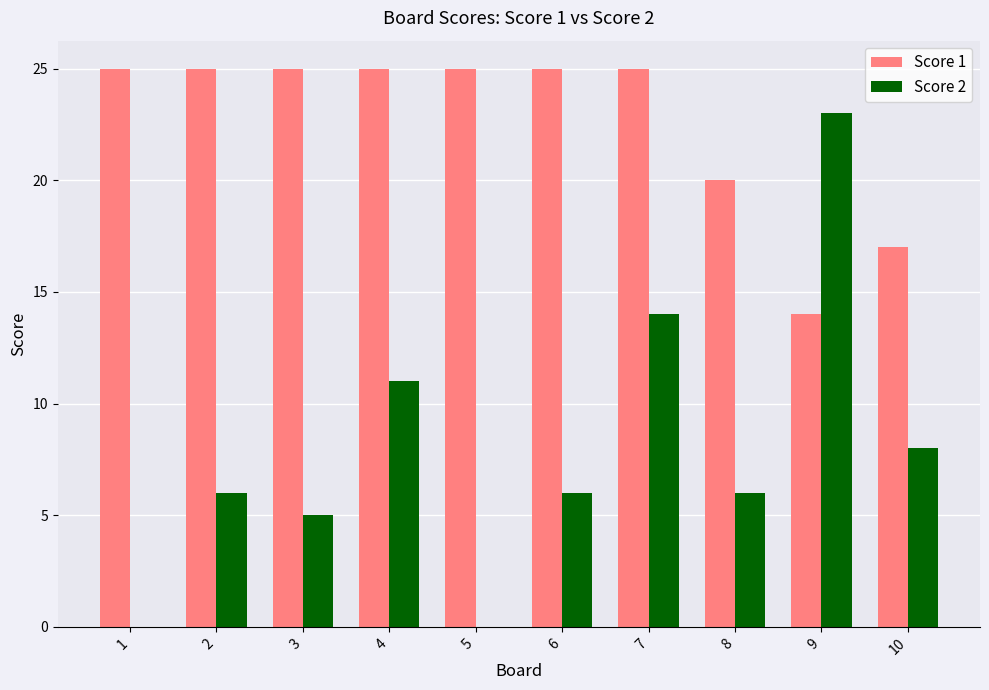

What is the maximum value shown in the chart?

25